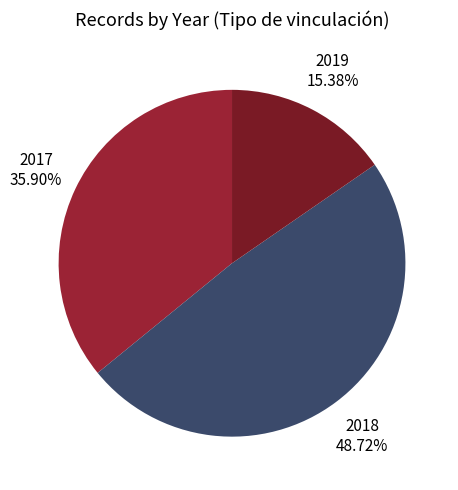

To the nearest percent, what percentage of the pie is 2017?

36%